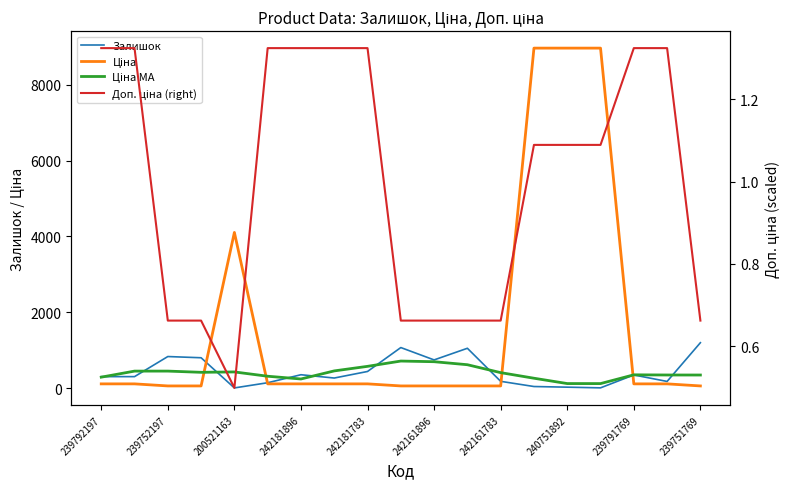

Reading left to right, list all the values displayed in this chart.

Залишок: 300.0	300.0	830.0	798.0	2.0	139.0	350.0	263.0	436.0	1067.0	741.0	1048.0	176.0	39.0	22.0	4.0	344.0	173.0	1195.0
Ціна: 109.0	109.0	54.5	54.5	4104.5	109.0	109.0	109.0	109.0	54.5	54.5	54.5	54.5	8966.9	8966.9	8966.9	109.0	109.0	54.5
Ціна MA: 286.0	445.6	446.0	413.8	423.8	310.4	238.0	451.0	571.4	711.0	693.6	614.2	405.2	257.8	117.0	116.4	347.6	343.2	342.4
Доп. ціна (right): 1.3	1.3	0.7	0.7	0.5	1.3	1.3	1.3	1.3	0.7	0.7	0.7	0.7	1.1	1.1	1.1	1.3	1.3	0.7